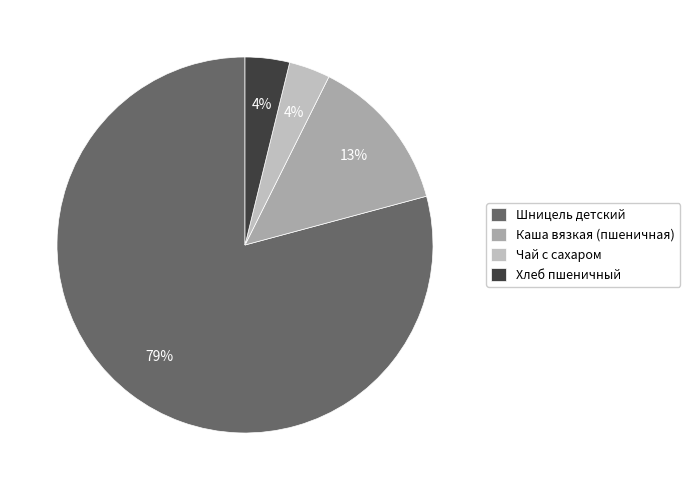

Which has a higher value, Каша вязкая (пшеничная) or Чай с сахаром?

Каша вязкая (пшеничная)